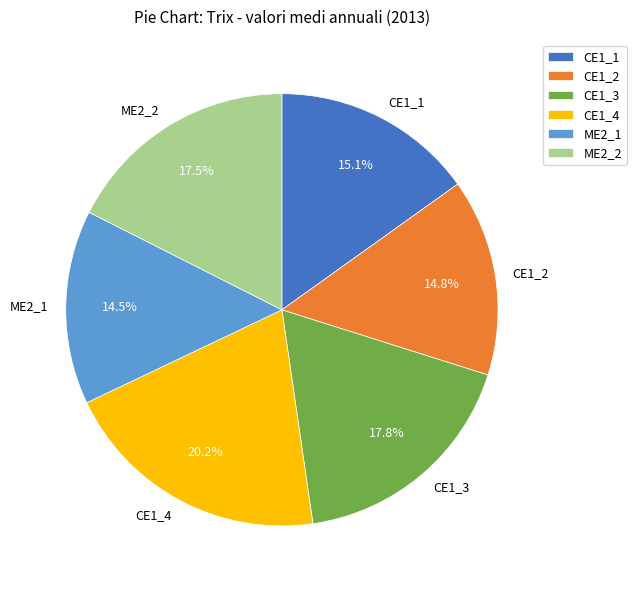

Which has a higher value, ME2_1 or CE1_4?

CE1_4